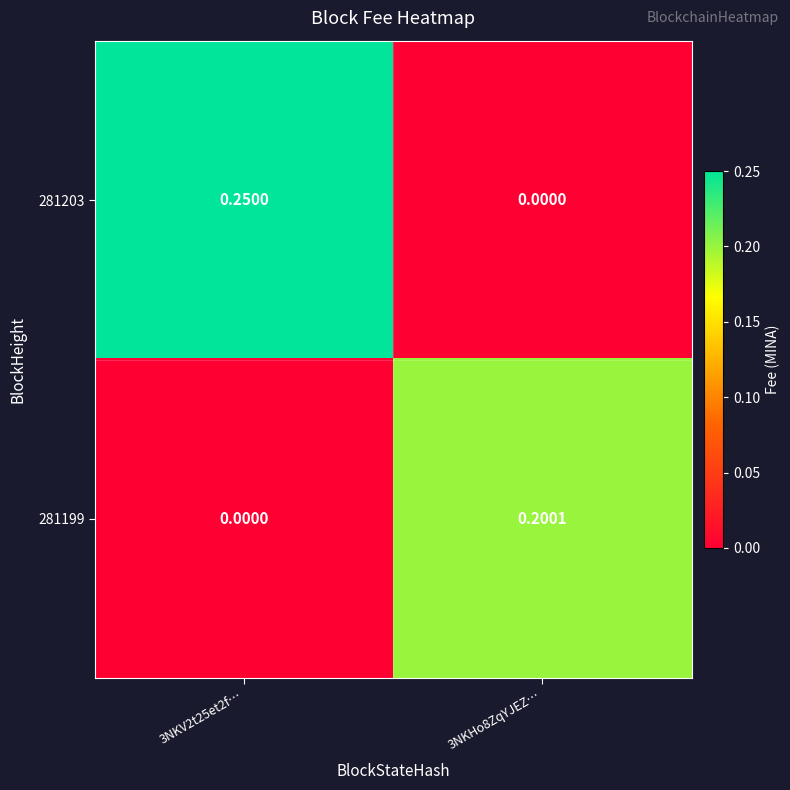

Is the value of 281203 at 3NKV2t25et2f… greater than the value of 281199 at 3NKHo8ZqYJEZ…?

Yes